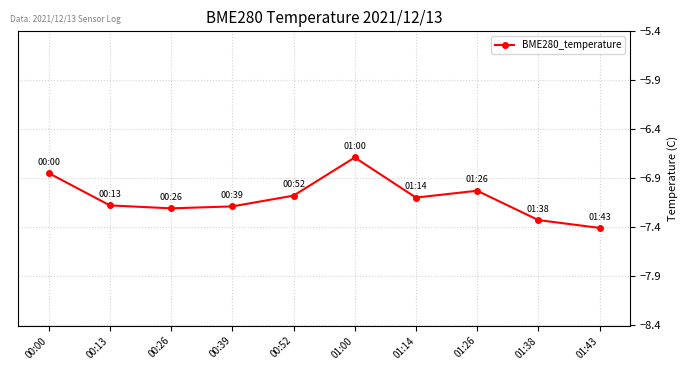

Which has a higher value, 01:00 or 00:52?

01:00